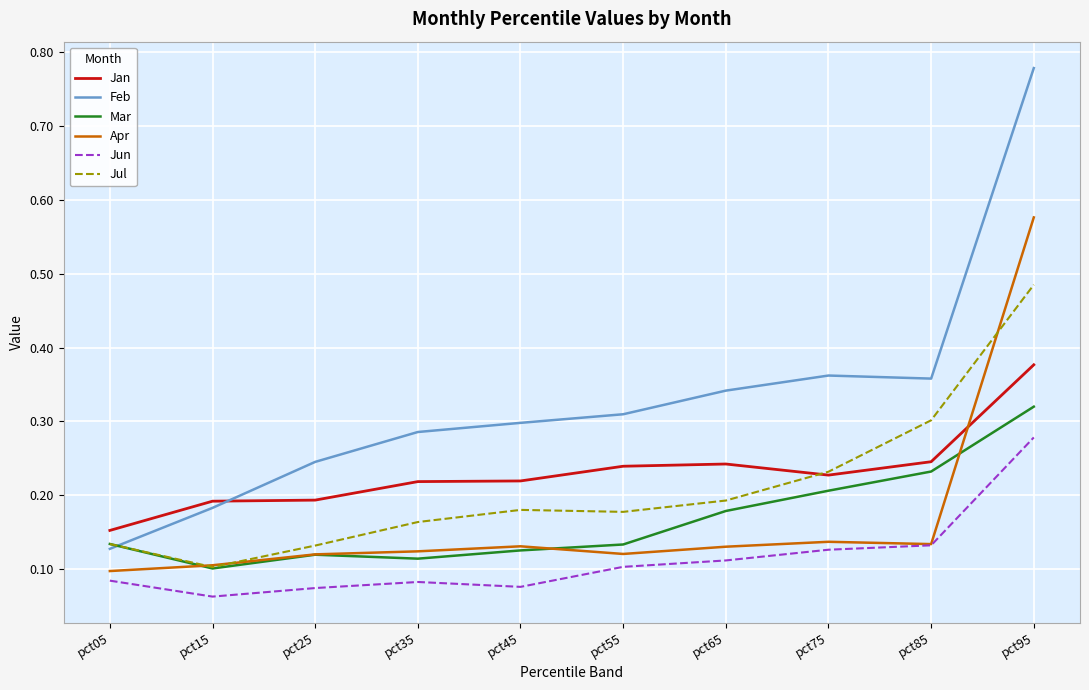

Which series has the widest spread of values?

Feb